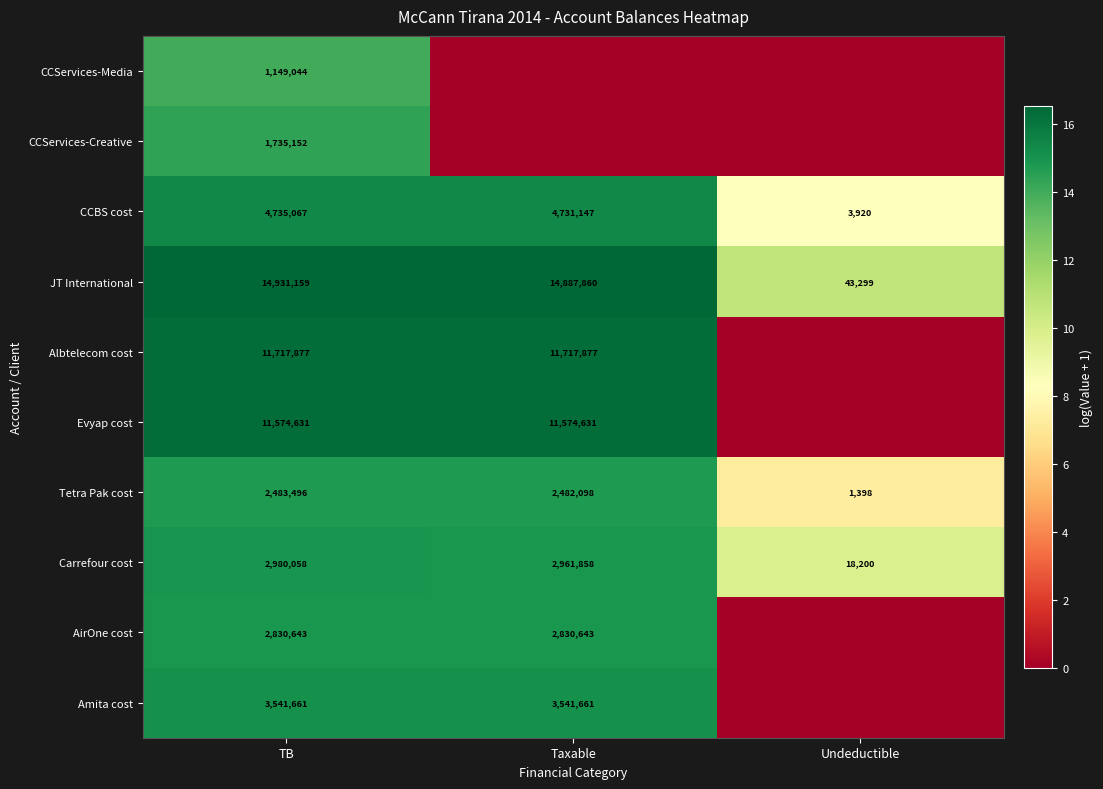

What is the approximate value of Carrefour cost at Taxable, to the nearest 50?

2961850